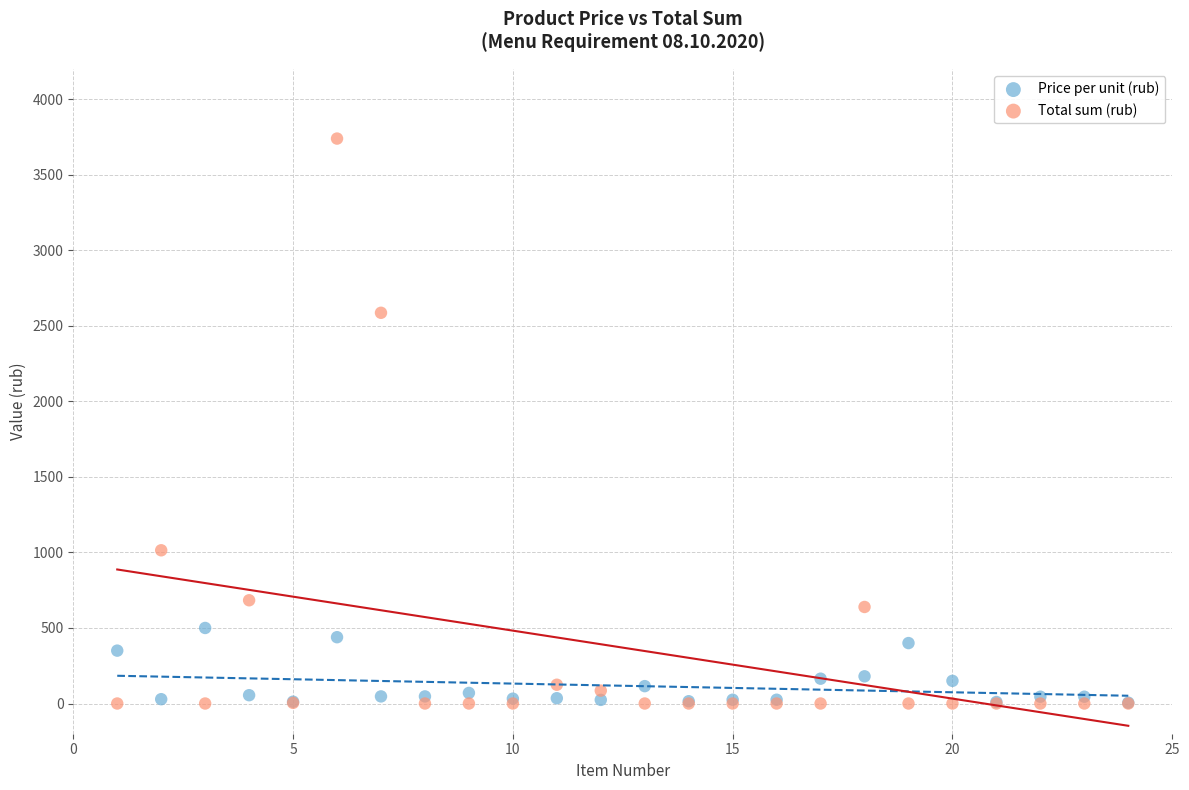

In the Total sum (rub) series, what Y value is closest to 1869?

2586.2